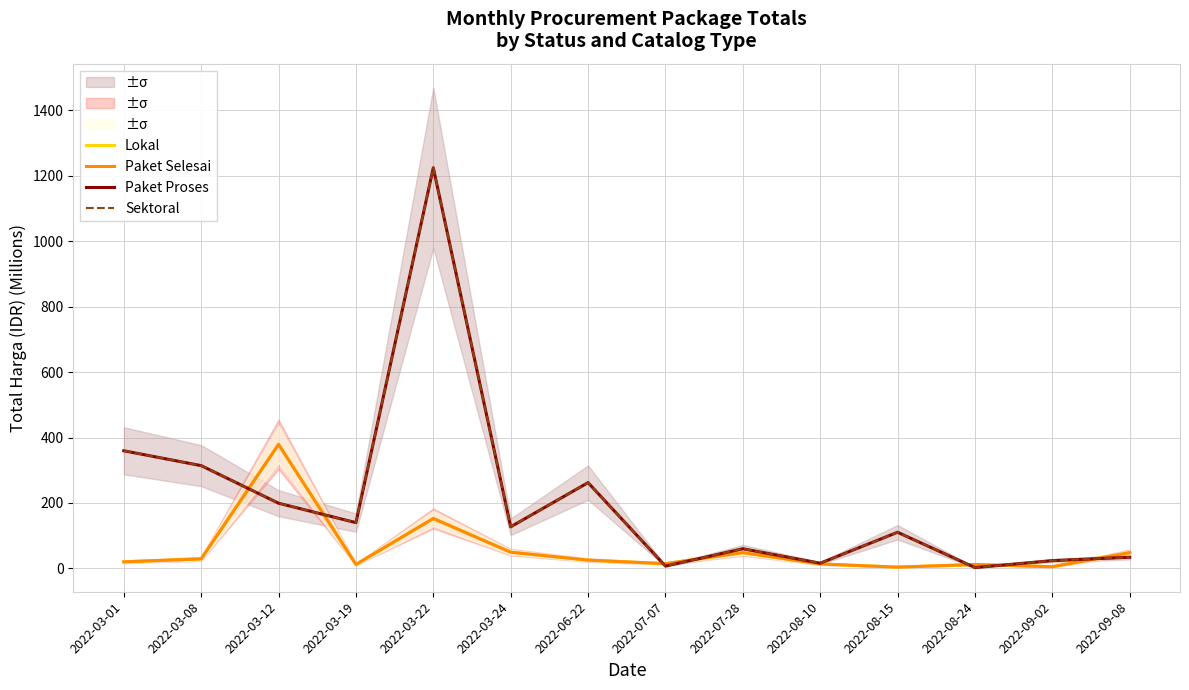

Is it true that Paket Selesai equals 18.9 at 2022-03-19?

False